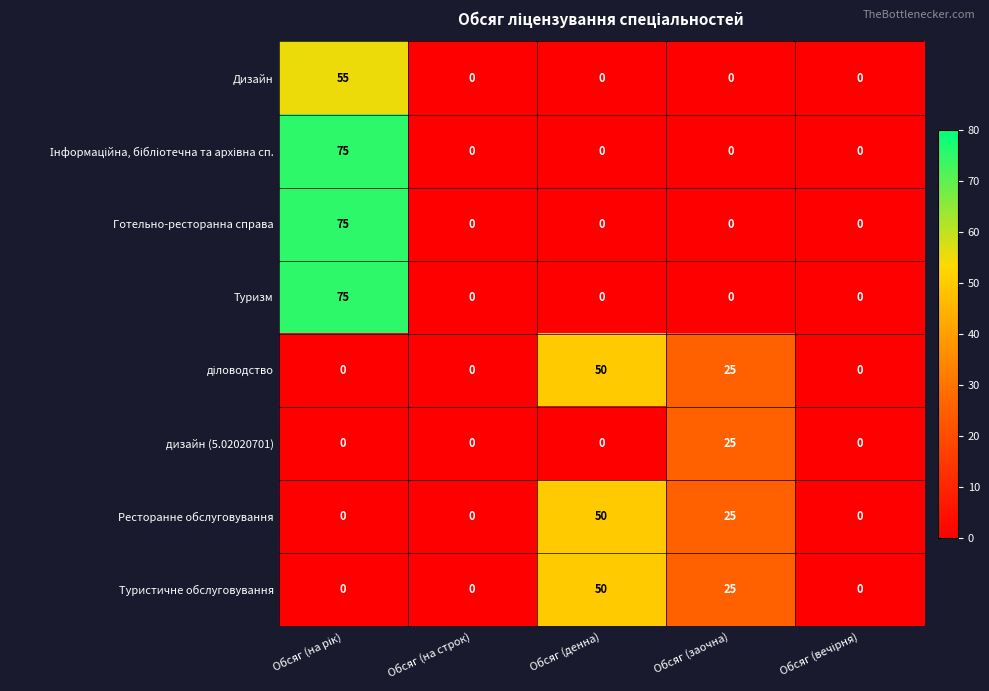

What is the sum of all Туризм values?

75